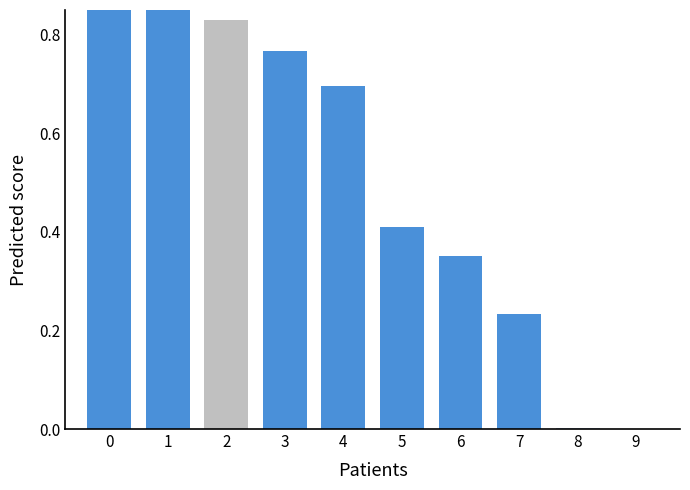

List the labels in order of value, smallest first.

9, 8, 7, 6, 5, 4, 3, 2, 1, 0